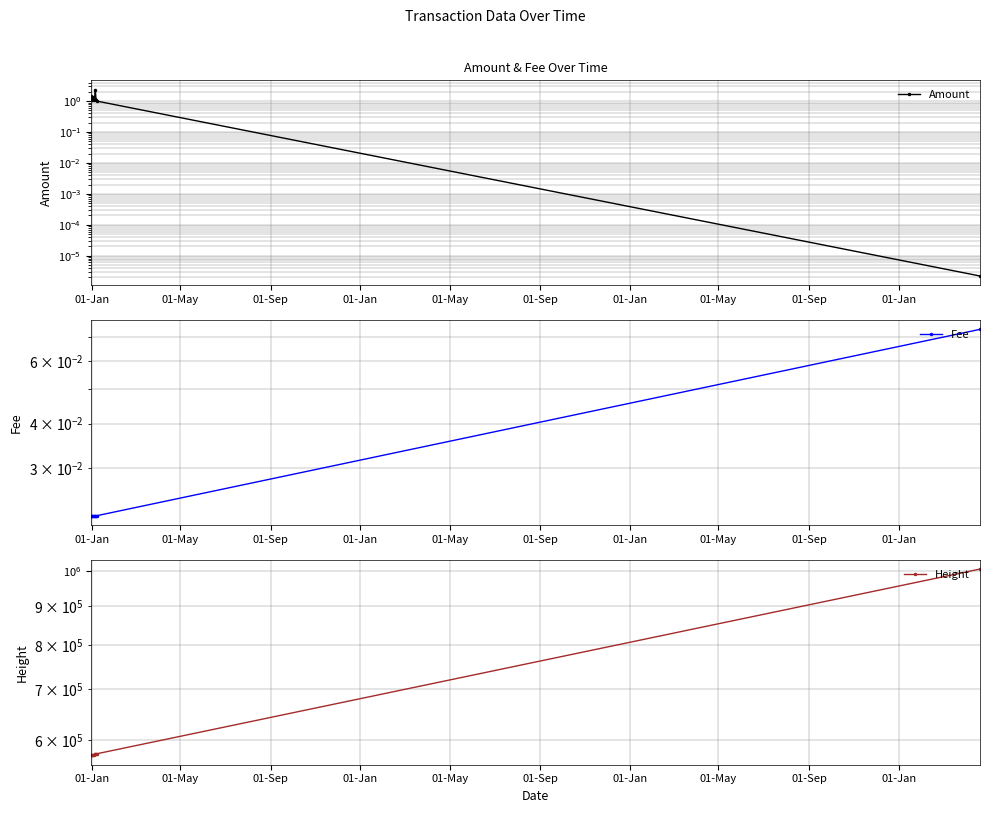

How many interior local valleys does the Amount series have?

2